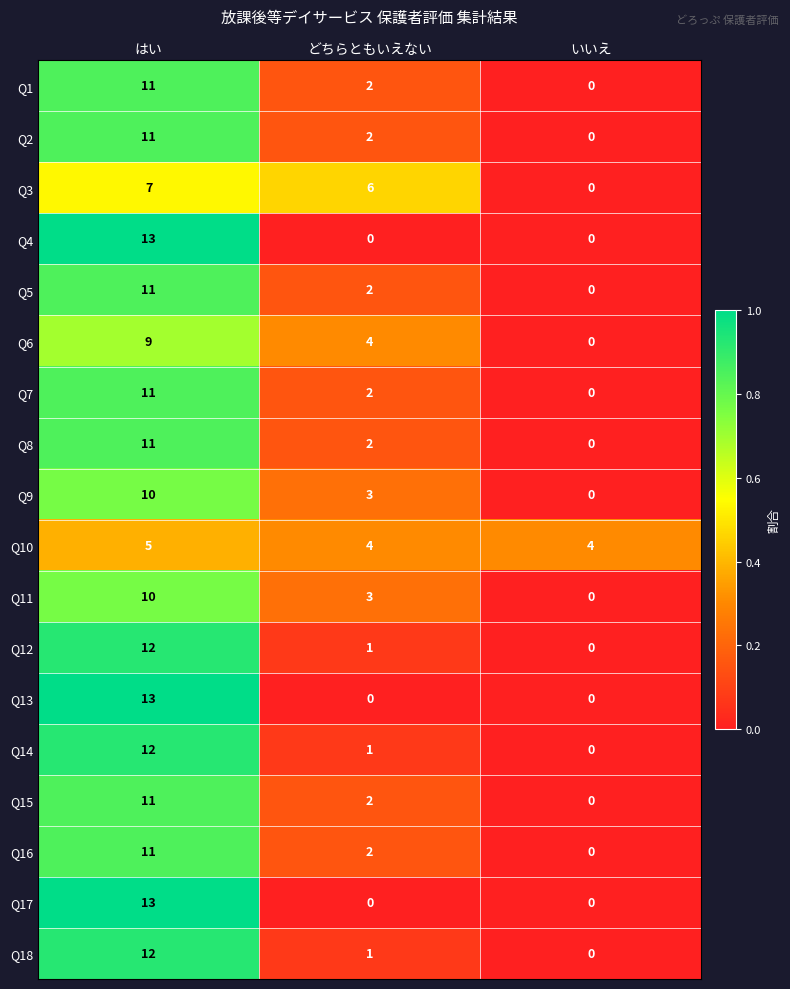

Where does the Q9 series first go above 3?

はい